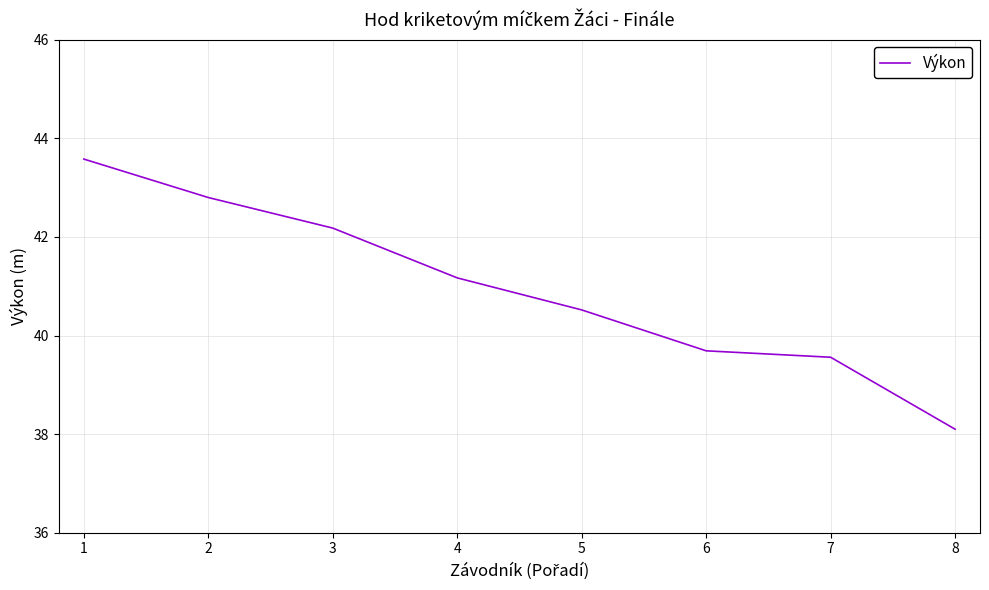

List the labels in order of value, largest first.

1, 2, 3, 4, 5, 6, 7, 8